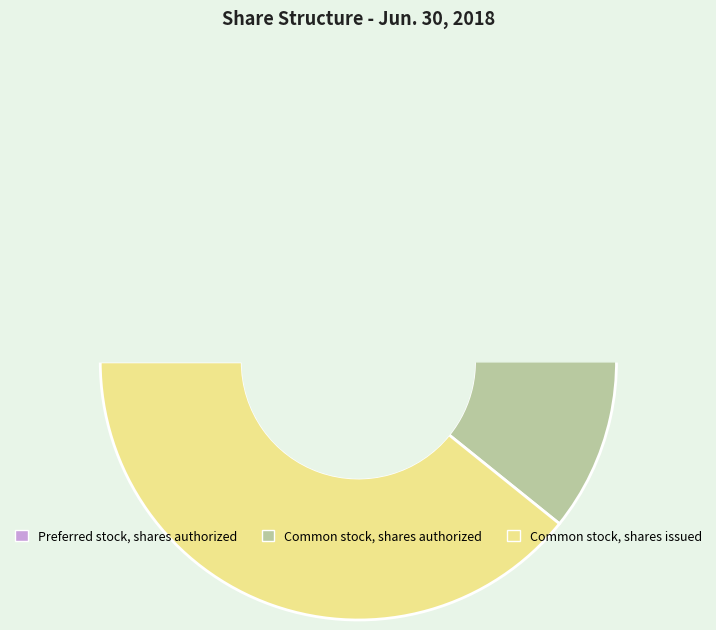

True or false: Common stock, shares authorized accounts for 53% of the total.

False